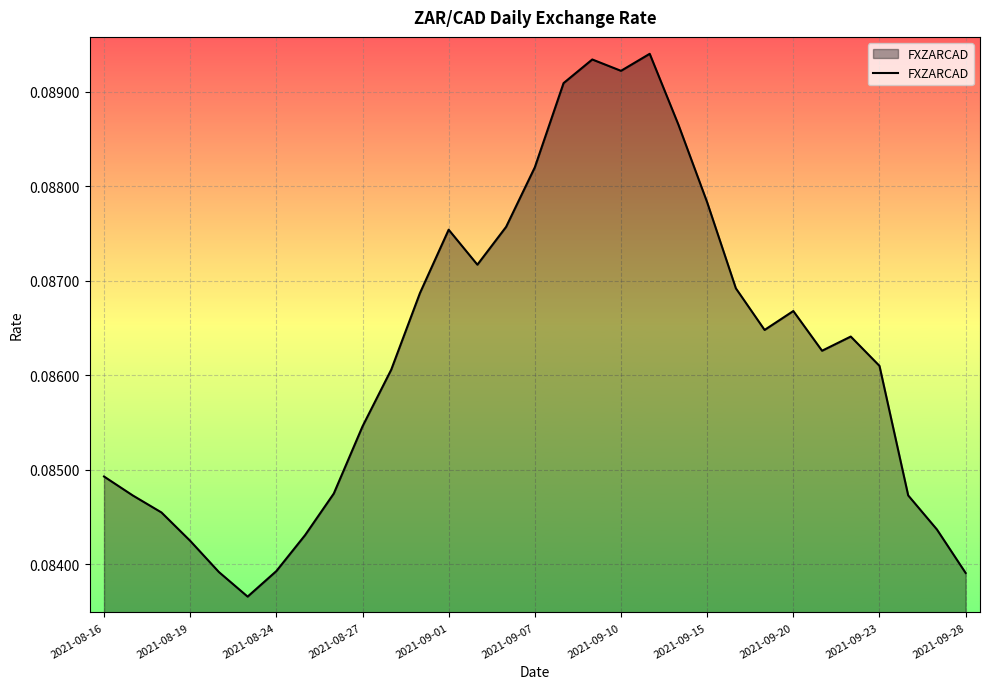

How many lines are shown in the chart?

1